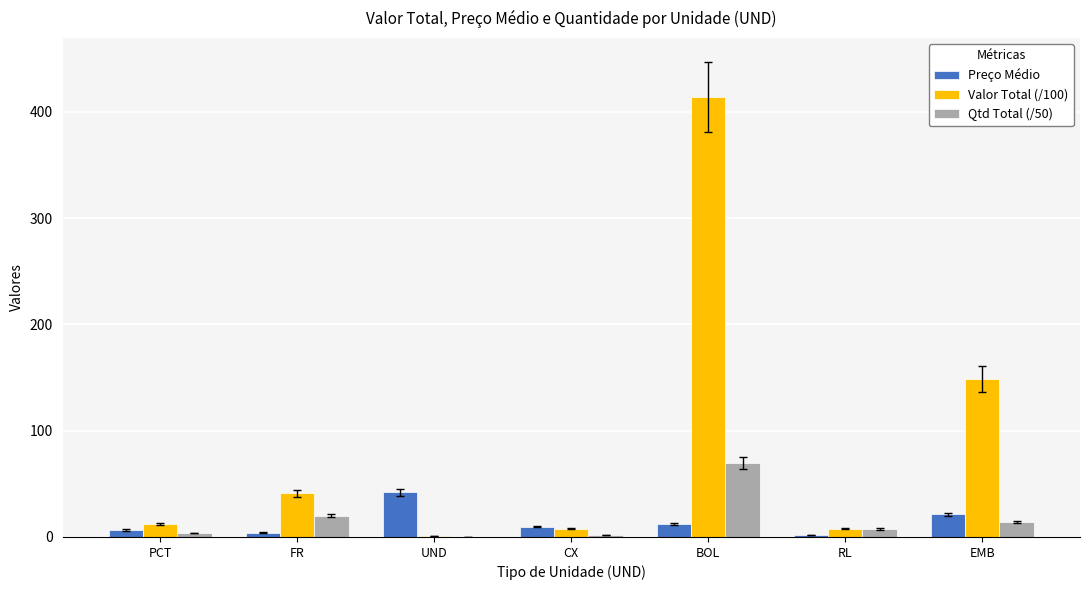

What is the sum of all Preço Médio values?

97.9